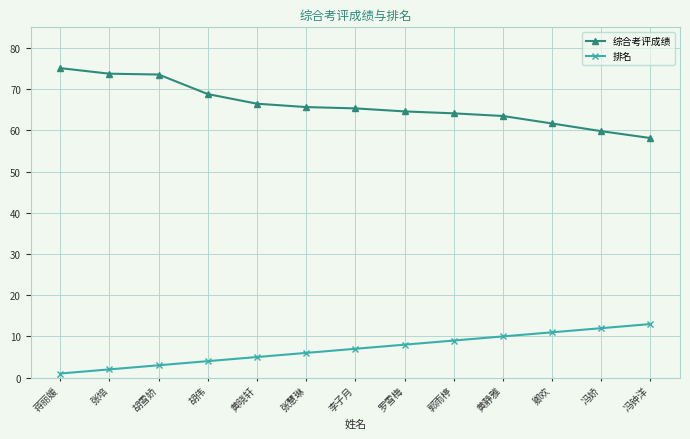

Which series has the widest spread of values?

综合考评成绩